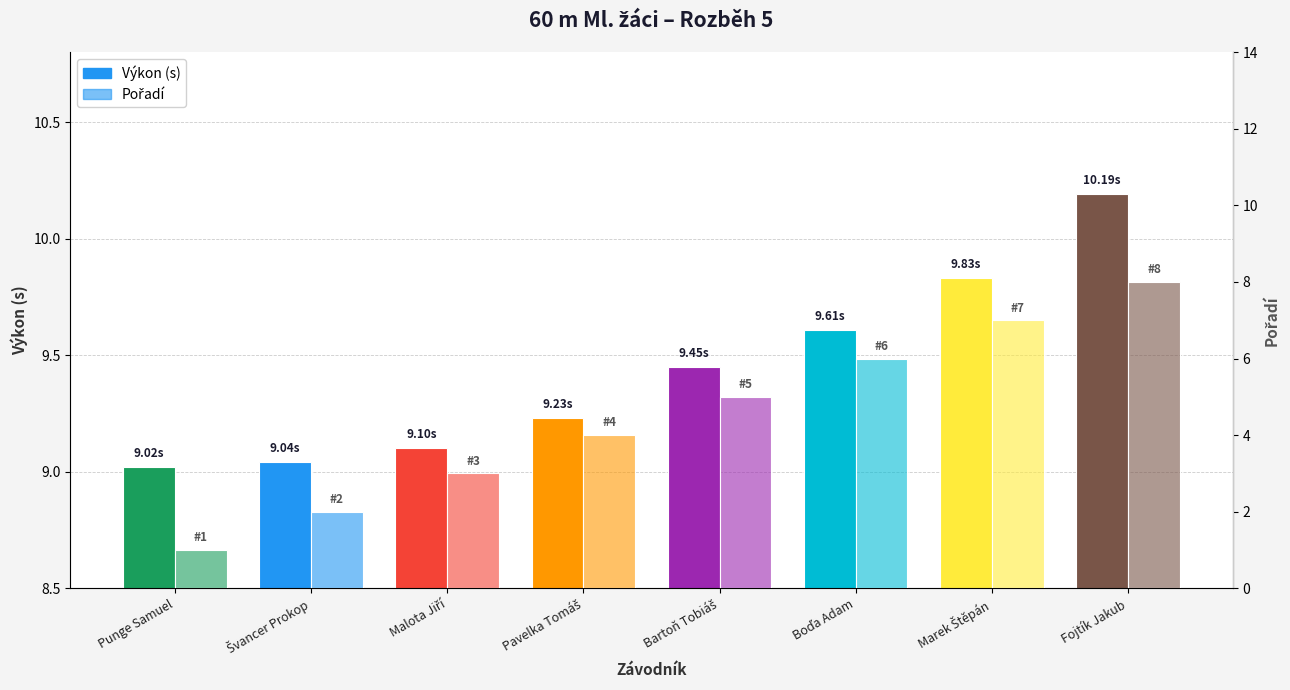

What is the difference between the maximum and minimum values in the Pořadí series?

7.0